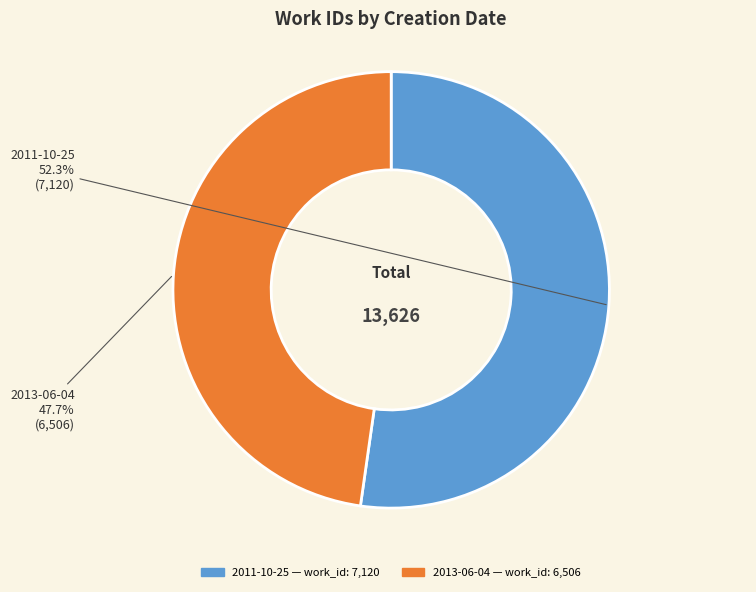

To the nearest percent, what percentage of the pie is 2013-06-04?

48%